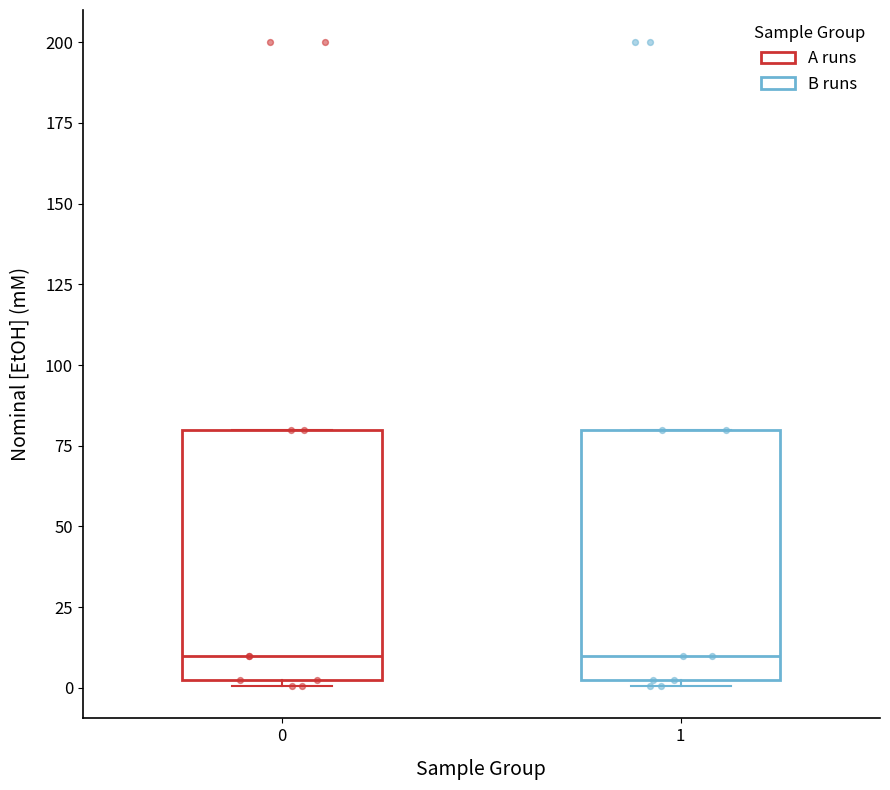

Where is the lower edge of the box at x = 0 on the y-axis? The values are not printed on the chart, so give them approximately, as read against the axis.

5